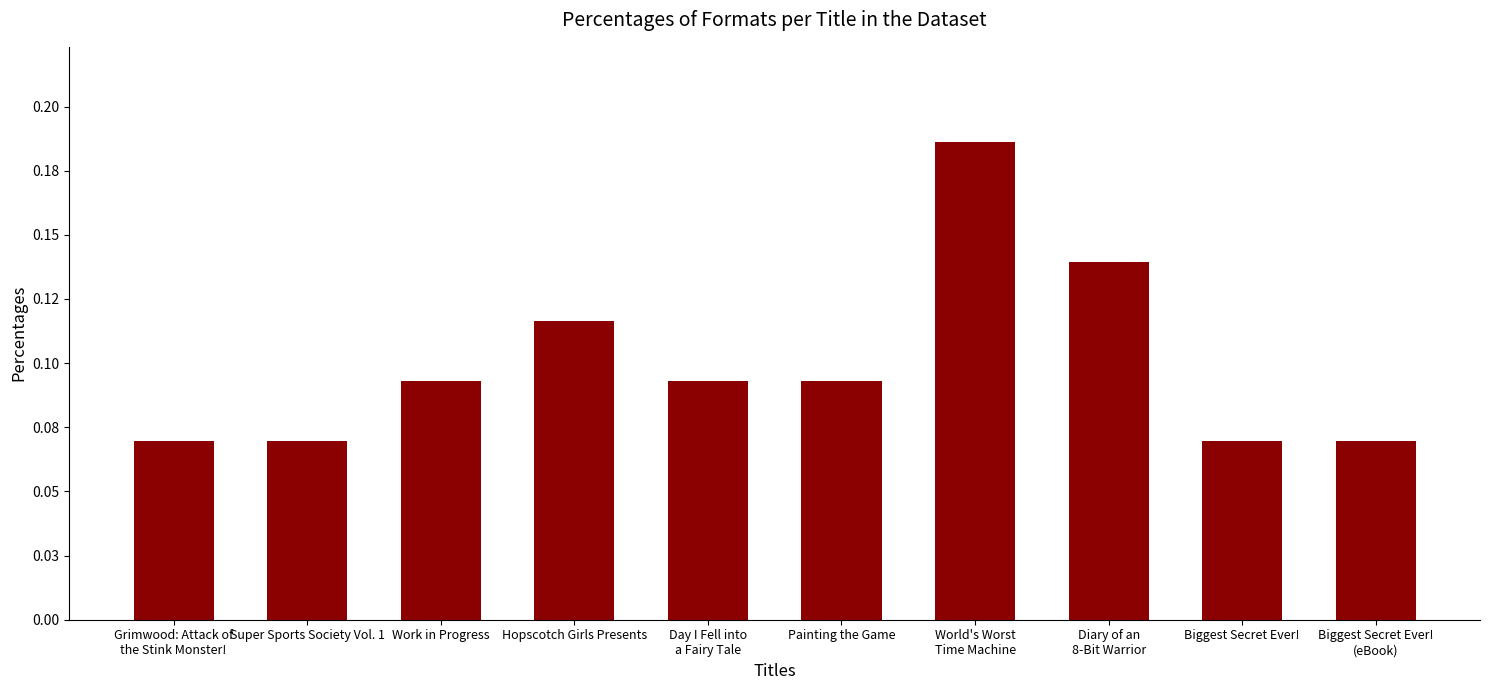

What is the maximum value shown in the chart?

0.2